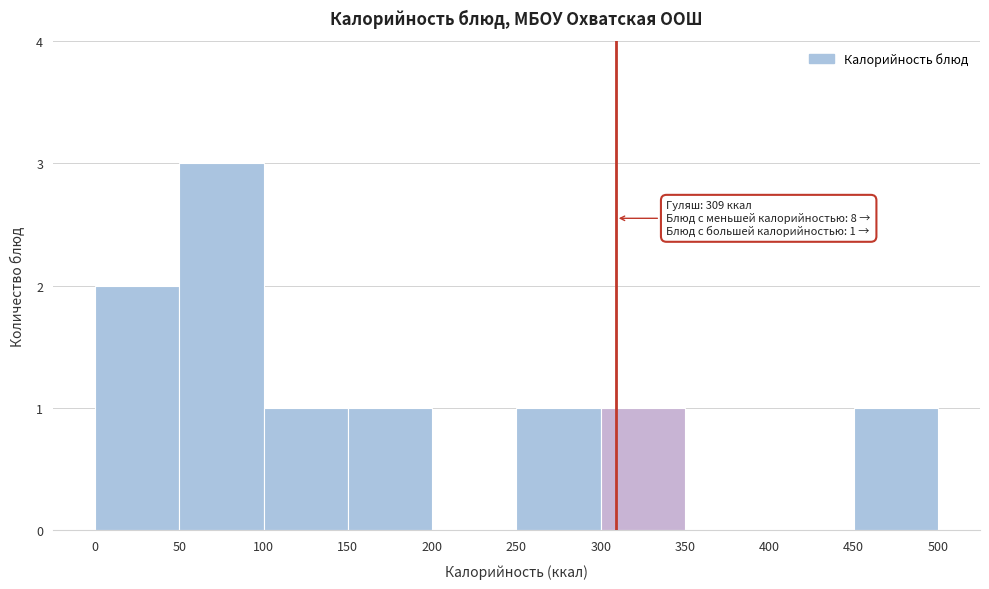

Over which range of the x-axis is the bar tallest?

50 to 100